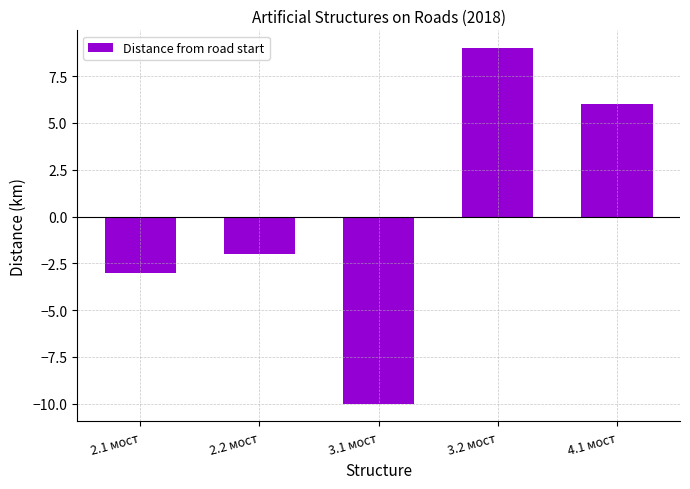

Are the bars grouped side by side (vs. stacked)?

No